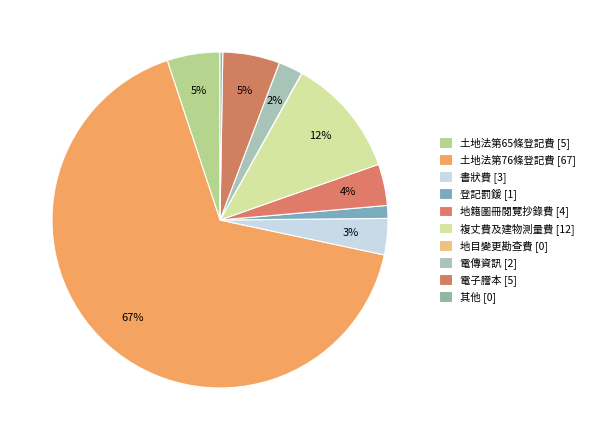

To the nearest percent, what portion does 電子謄本 represent?

5%